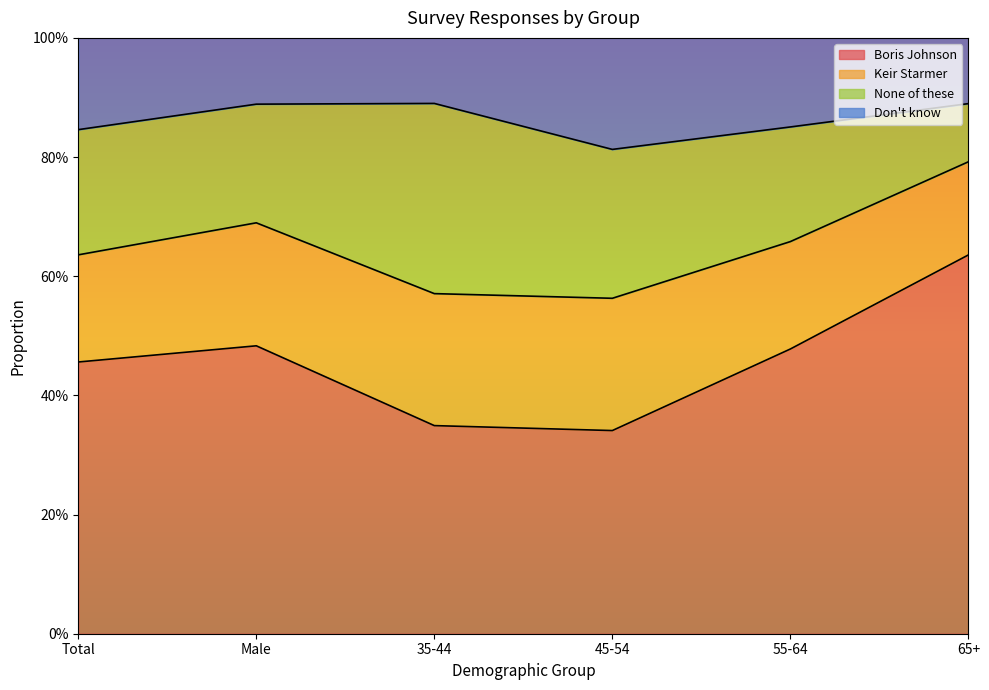

Does the chart display data point markers on the line(s)?

No